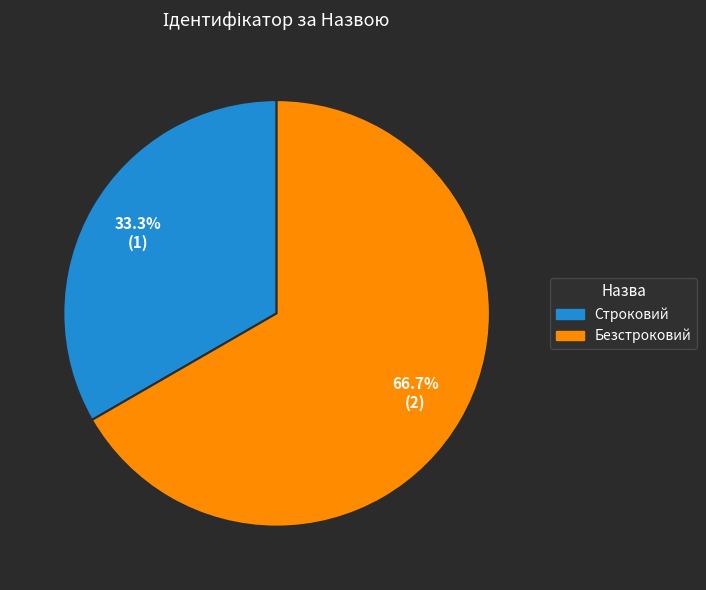

Is there any slice that represents more than half of the pie?

Yes